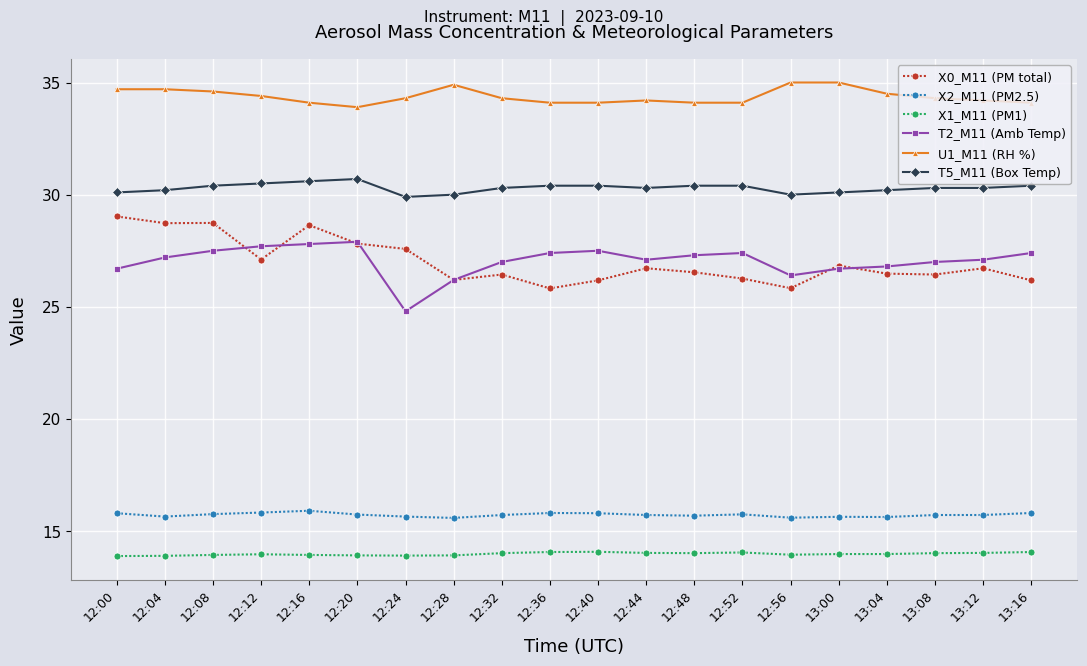

True or false: X2_M11 (PM2.5) and T2_M11 (Amb Temp) intersect in this chart.

False